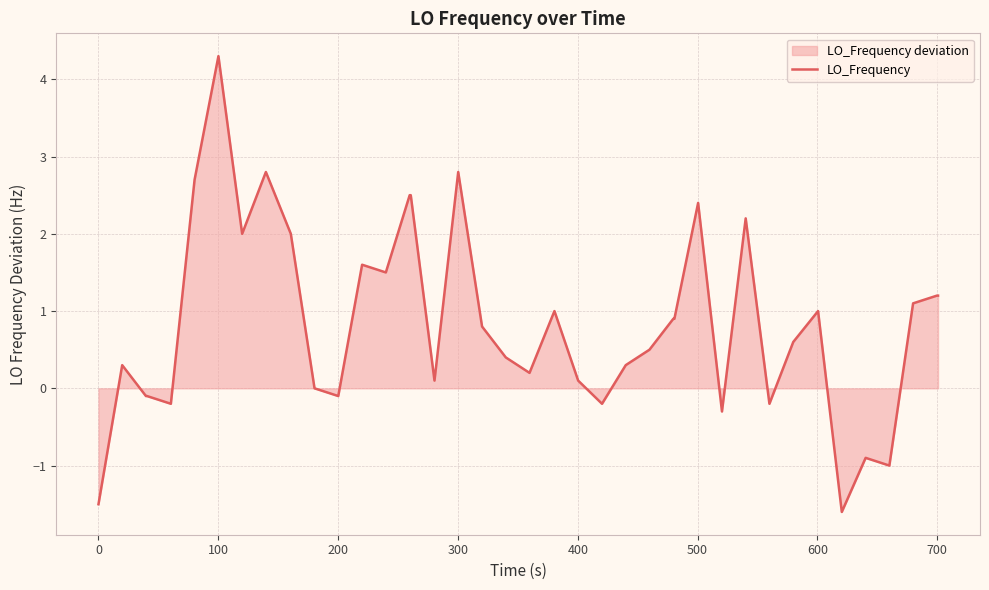

What is the maximum value shown in the chart?

4.3